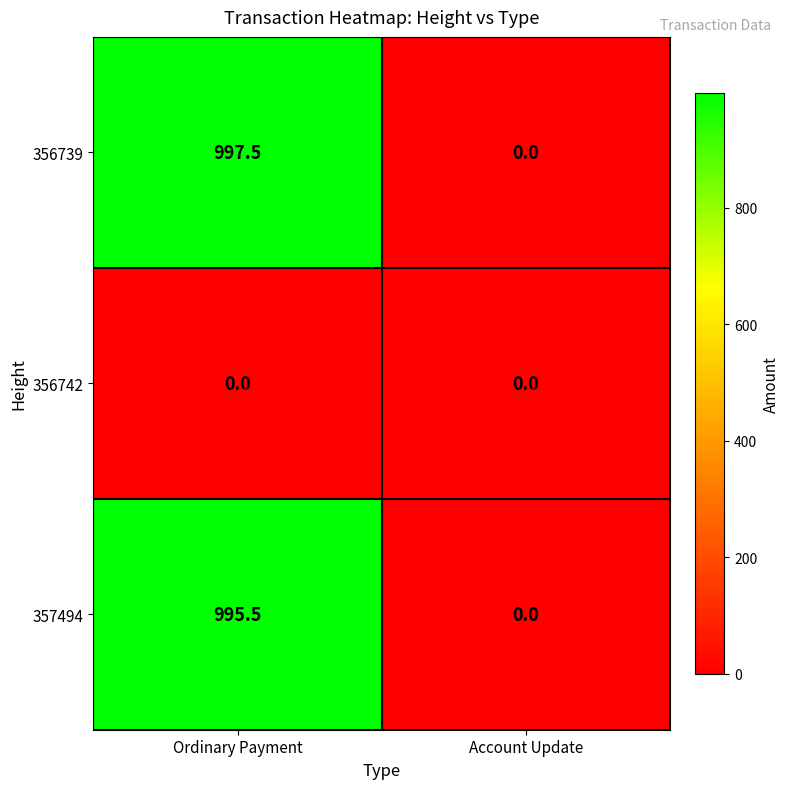

At which category is the sum across all series the highest?

Ordinary Payment